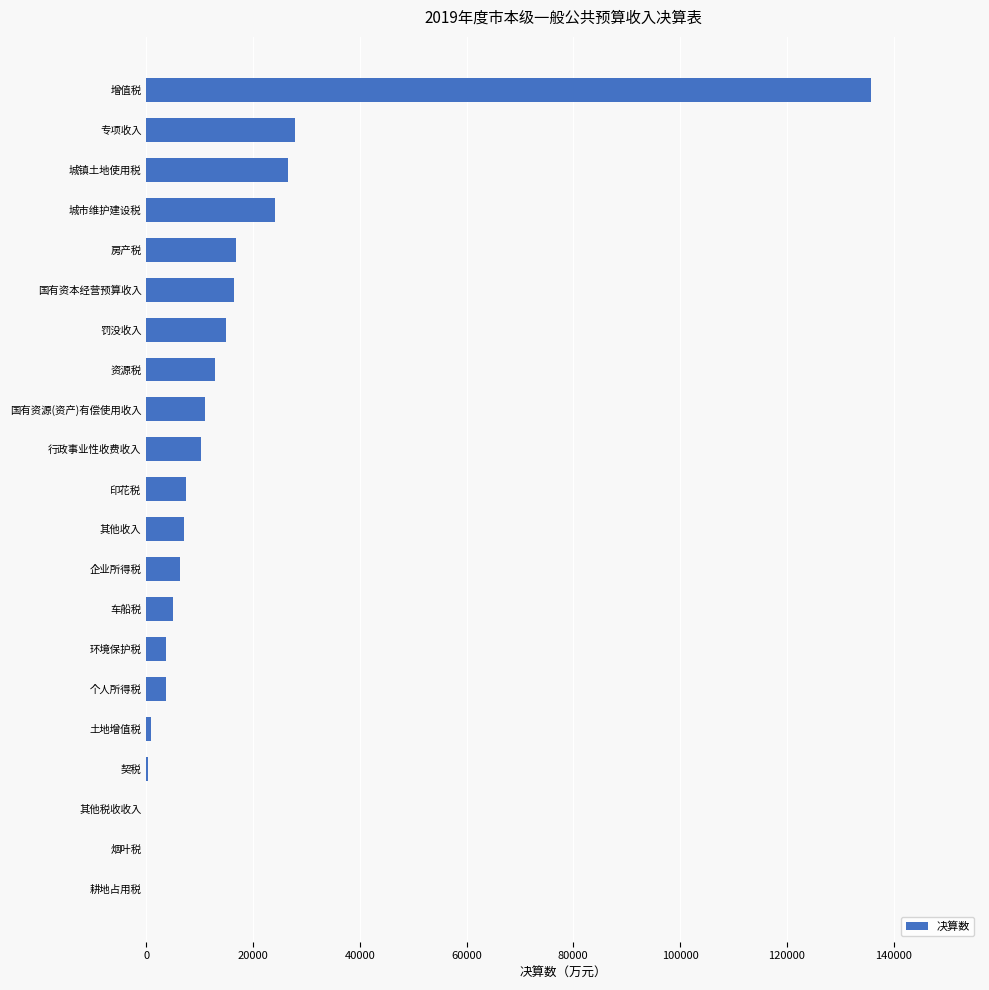

What is the sum of all values?

331173